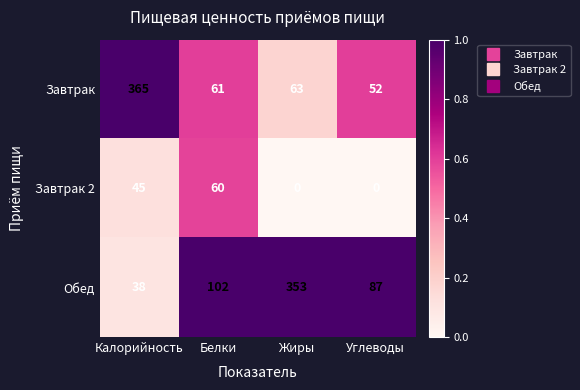

Between Калорийность and Углеводы, which series saw the biggest shift?

Завтрак